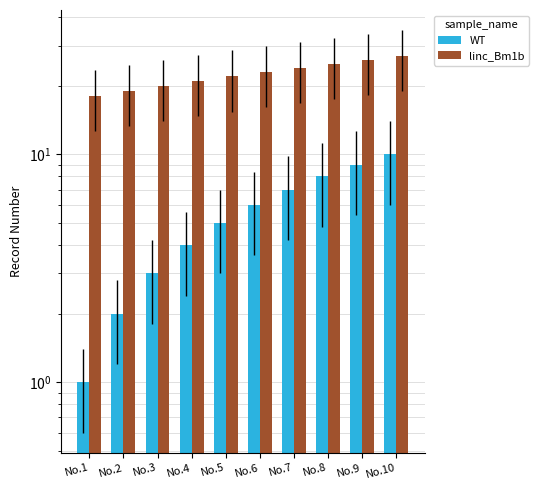

What is the sum of the linc_Bm1b values at No.2 and No.4?

40